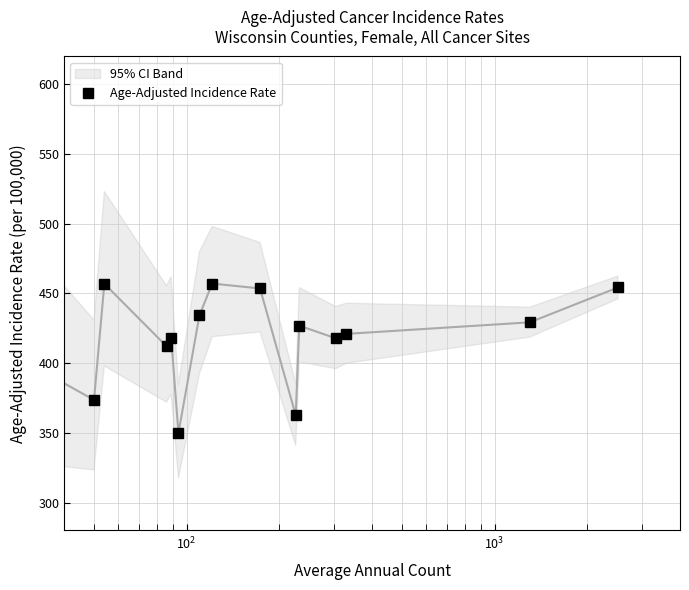

The value at $\mathdefault{10^{5}}$ is 208.1. True or false?

False